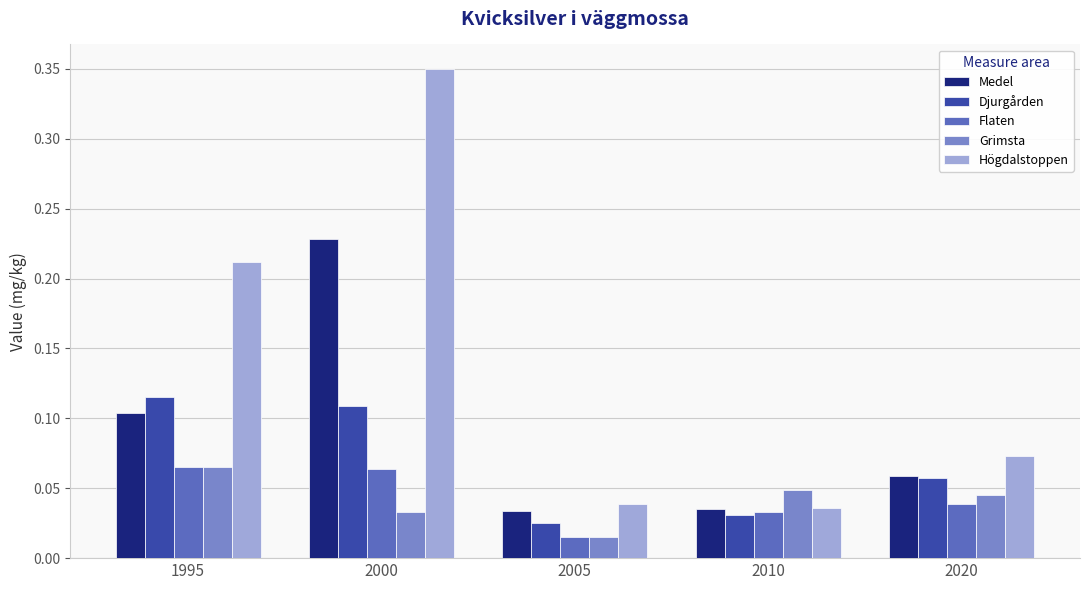

At how many categories does at least one series exceed 0?

5